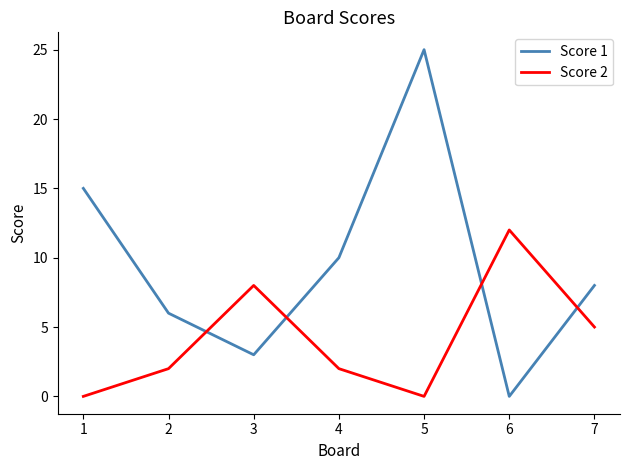

How many lines are shown in the chart?

2